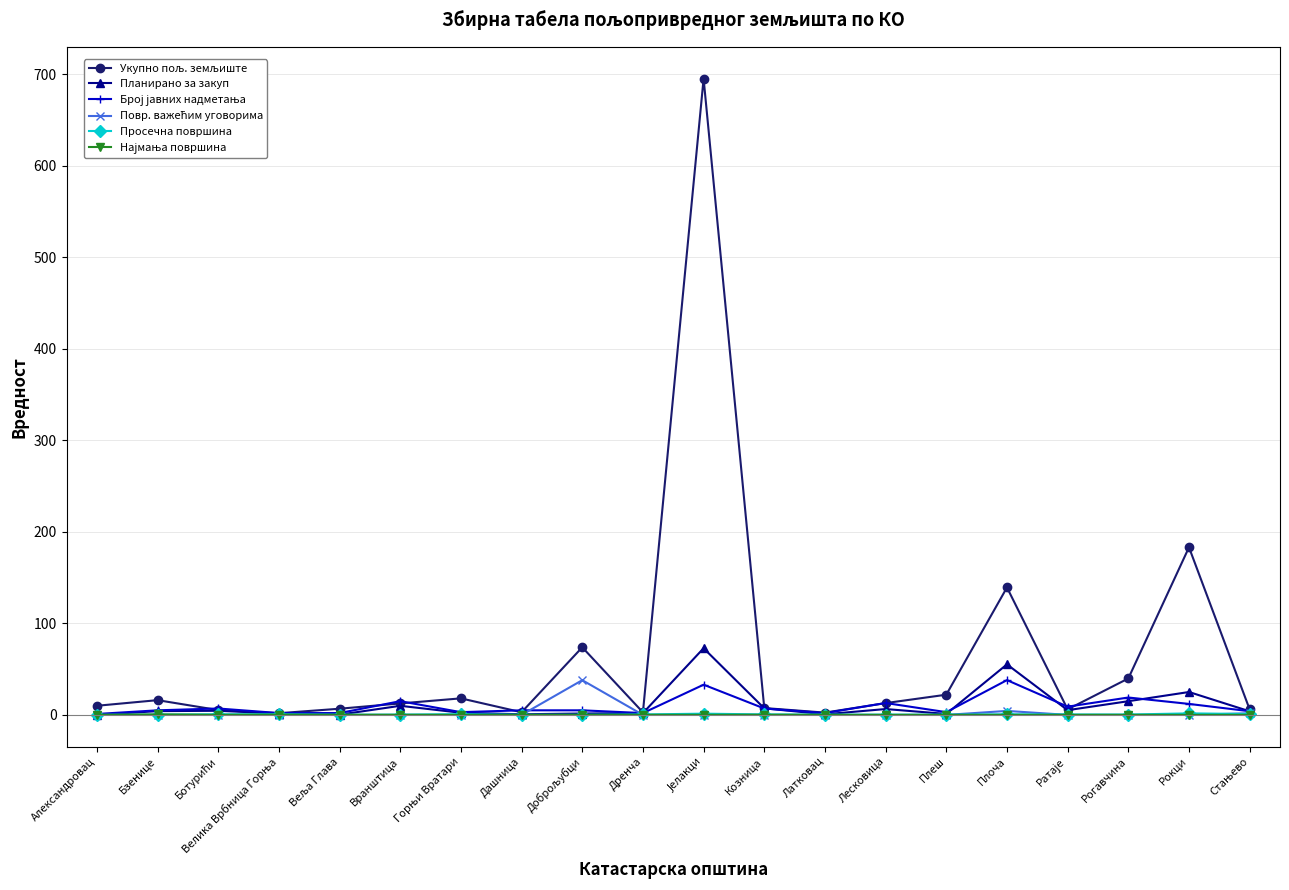

What is the maximum value shown in the chart?

695.2